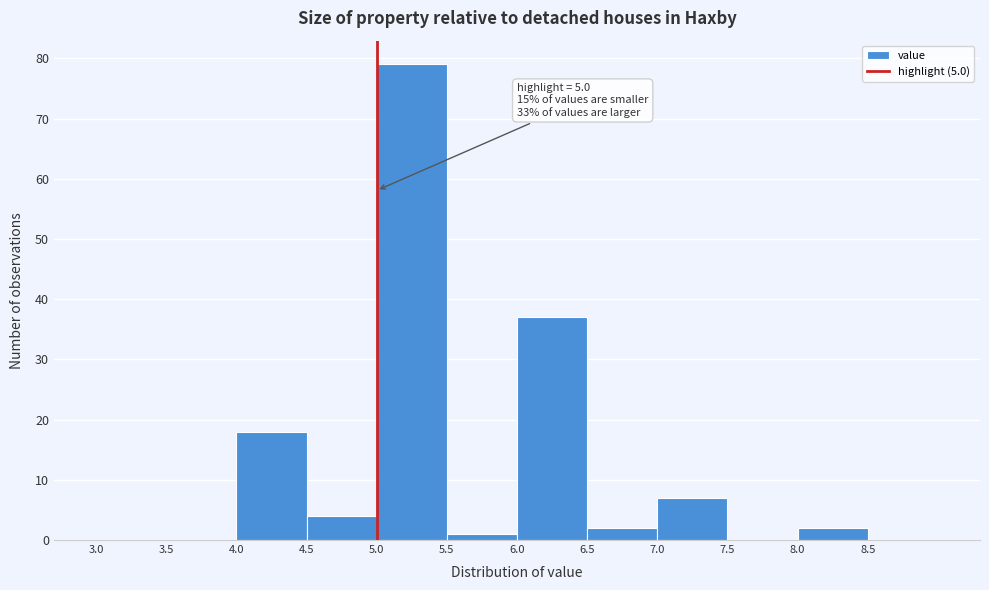

Over which range of the x-axis is the bar tallest?

5.0 to 5.5